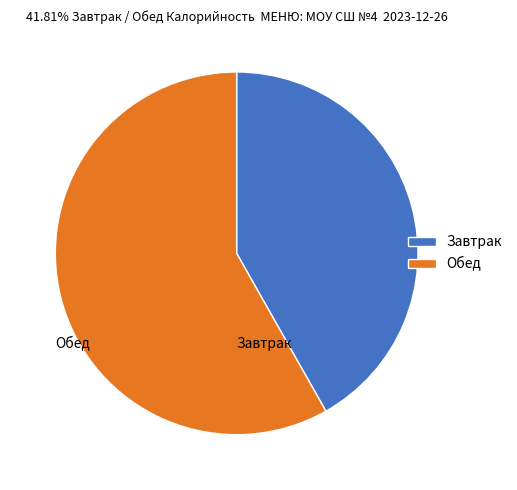

Between Завтрак and Обед, which is larger?

Обед